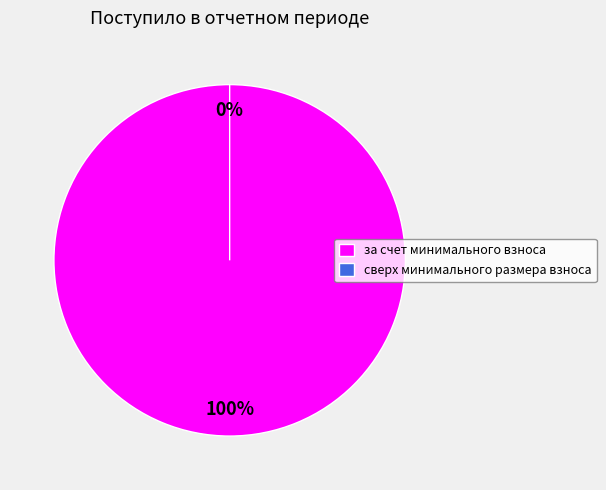

What is the smallest slice in the pie chart?

сверх минимального размера взноса